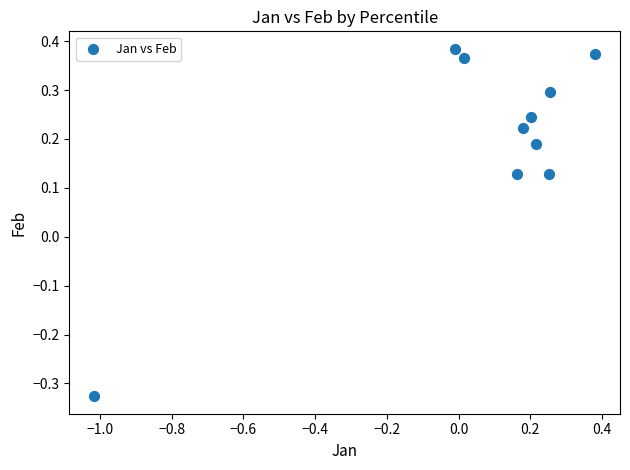

What is the range of Y values (max minus min)?

0.7